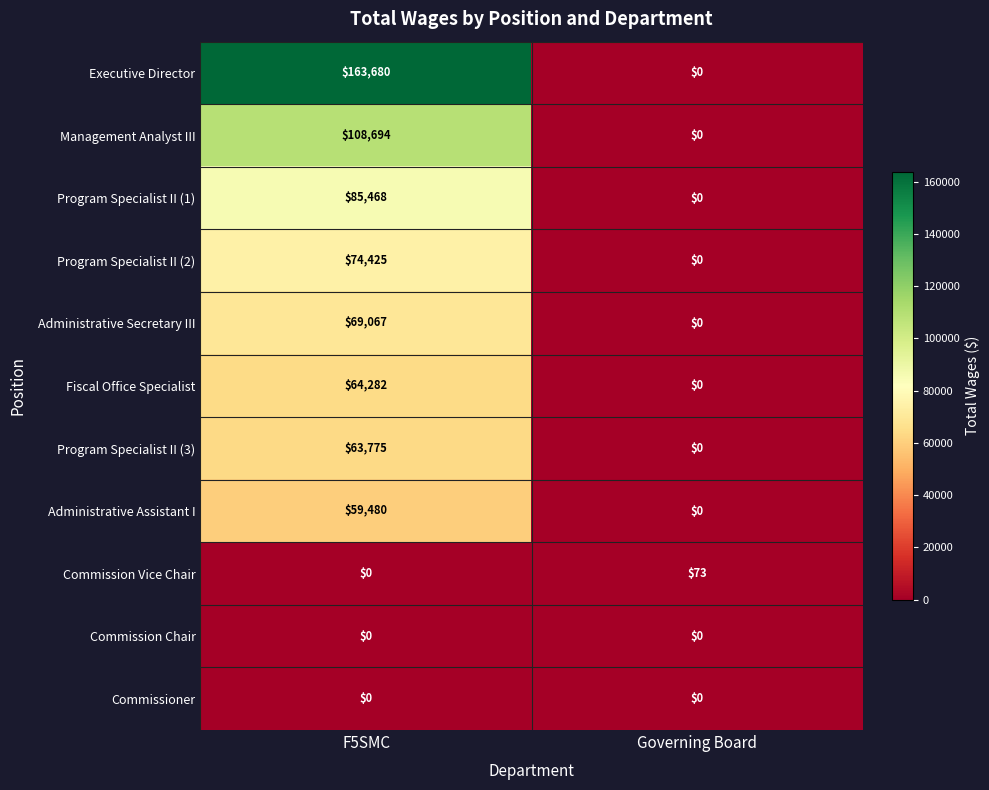

What is the spread (max minus min) of values at F5SMC?

163680